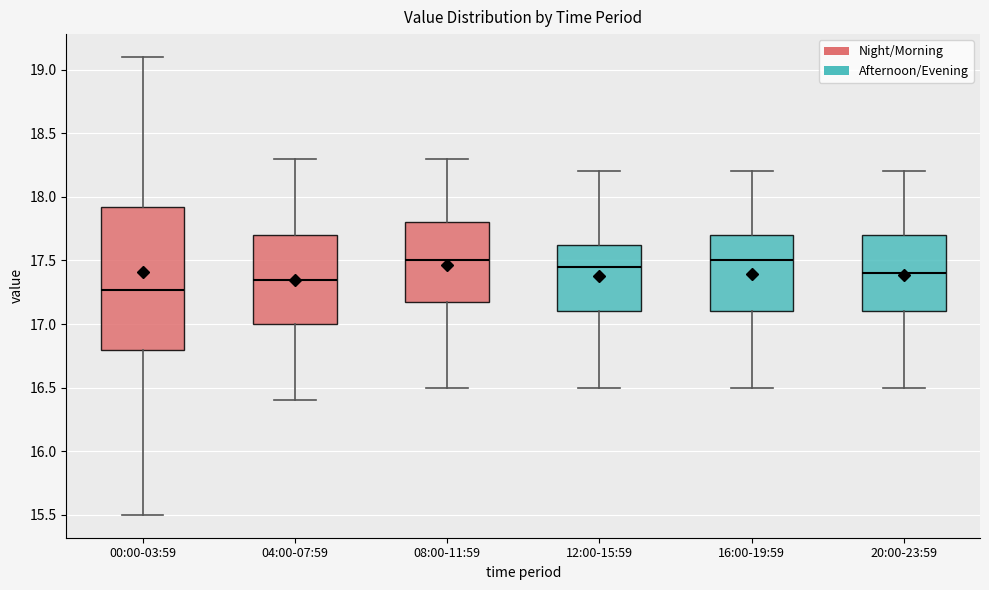

Reading left to right, transcribe this box plot: for each box, give where its median line is, the range the box spans, and where its two whiskers end, as read against the y-axis. The values are not printed on the chart, so give them approximately, as read against the axis.

00:00-03:59: median 17.25, box 16.80 to 17.90, whiskers 15.50 to 19.10
04:00-07:59: median 17.35, box 17.00 to 17.70, whiskers 16.40 to 18.30
08:00-11:59: median 17.50, box 17.20 to 17.80, whiskers 16.50 to 18.30
12:00-15:59: median 17.45, box 17.10 to 17.65, whiskers 16.50 to 18.20
16:00-19:59: median 17.50, box 17.10 to 17.70, whiskers 16.50 to 18.20
20:00-23:59: median 17.40, box 17.10 to 17.70, whiskers 16.50 to 18.20